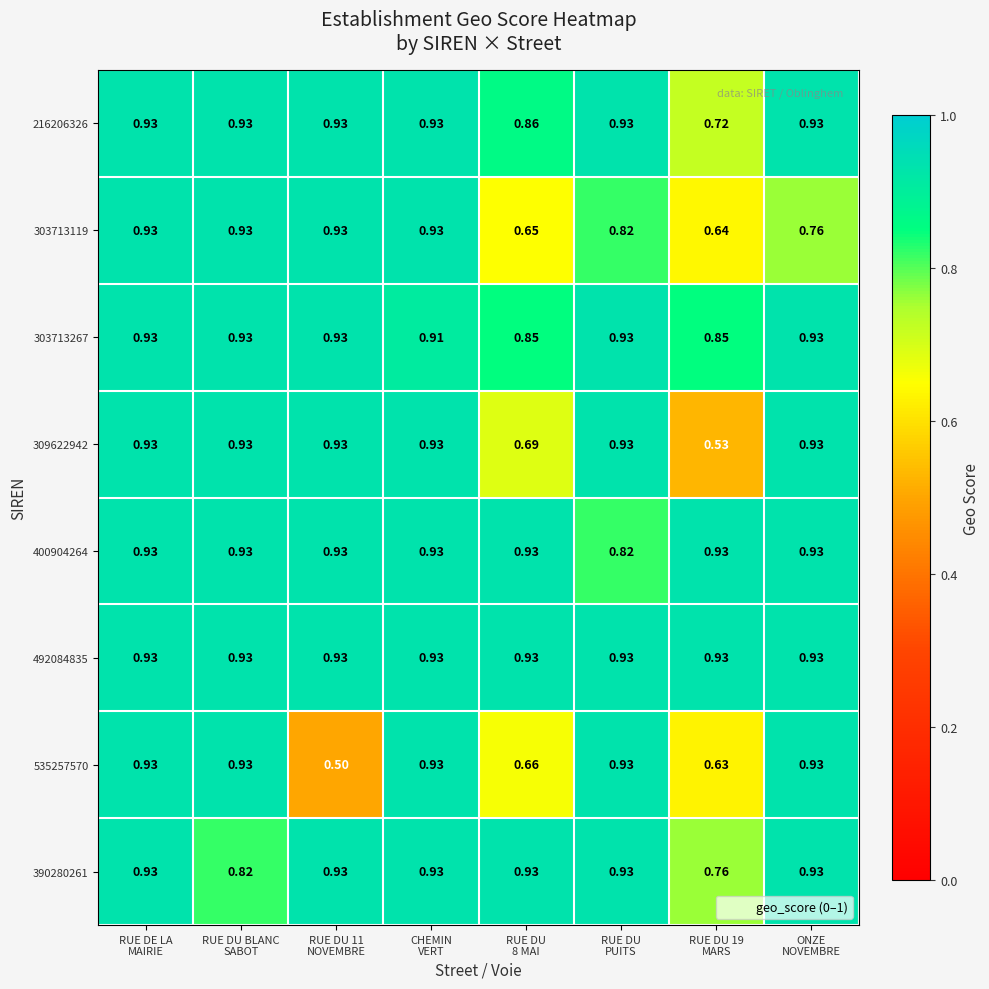

At RUE DU 19 MARS, list the series in order from largest to smallest.

400904264, 492084835, 303713267, 390280261, 216206326, 303713119, 535257570, 309622942